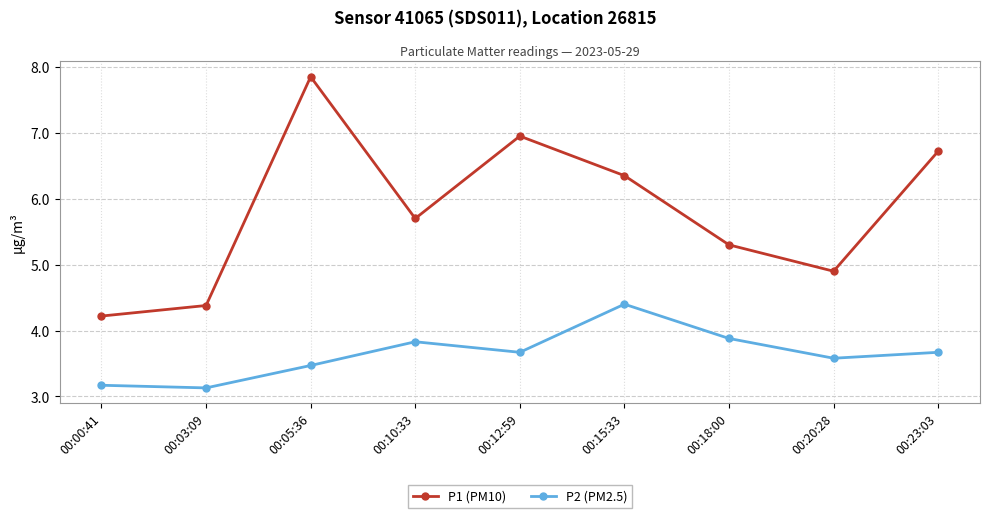

Is this an area chart (filled region under the line)?

No